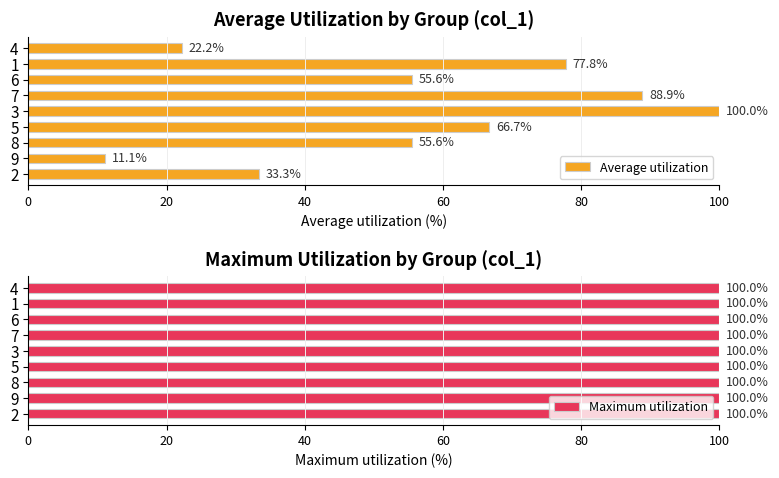

Is it true that Average utilization equals 7.6 at 4?

False